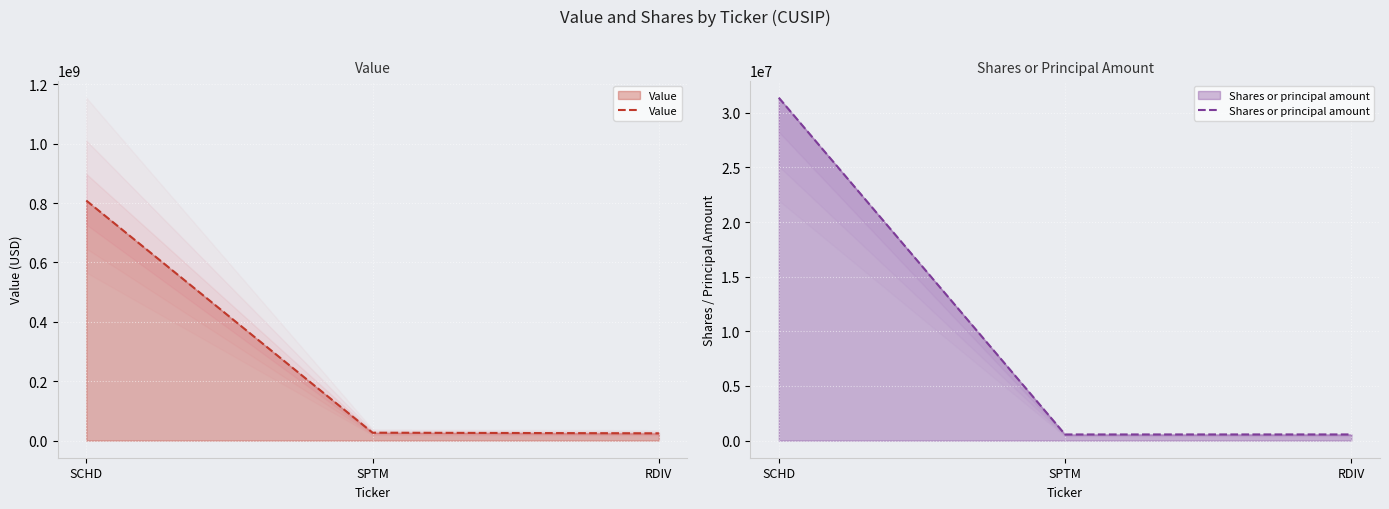

How many lines are shown in the chart?

2